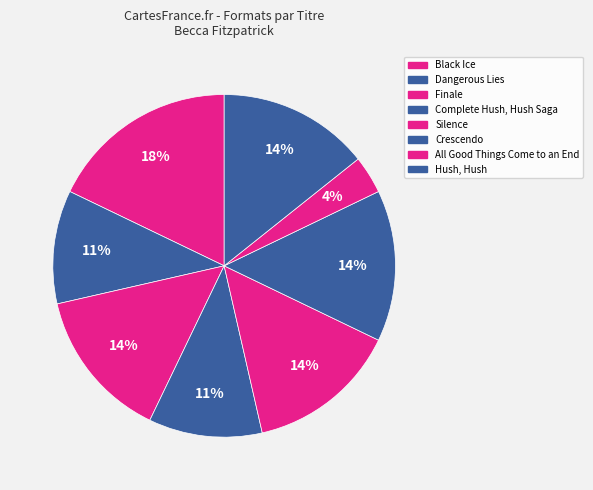

Count the number of slices in the pie.

8